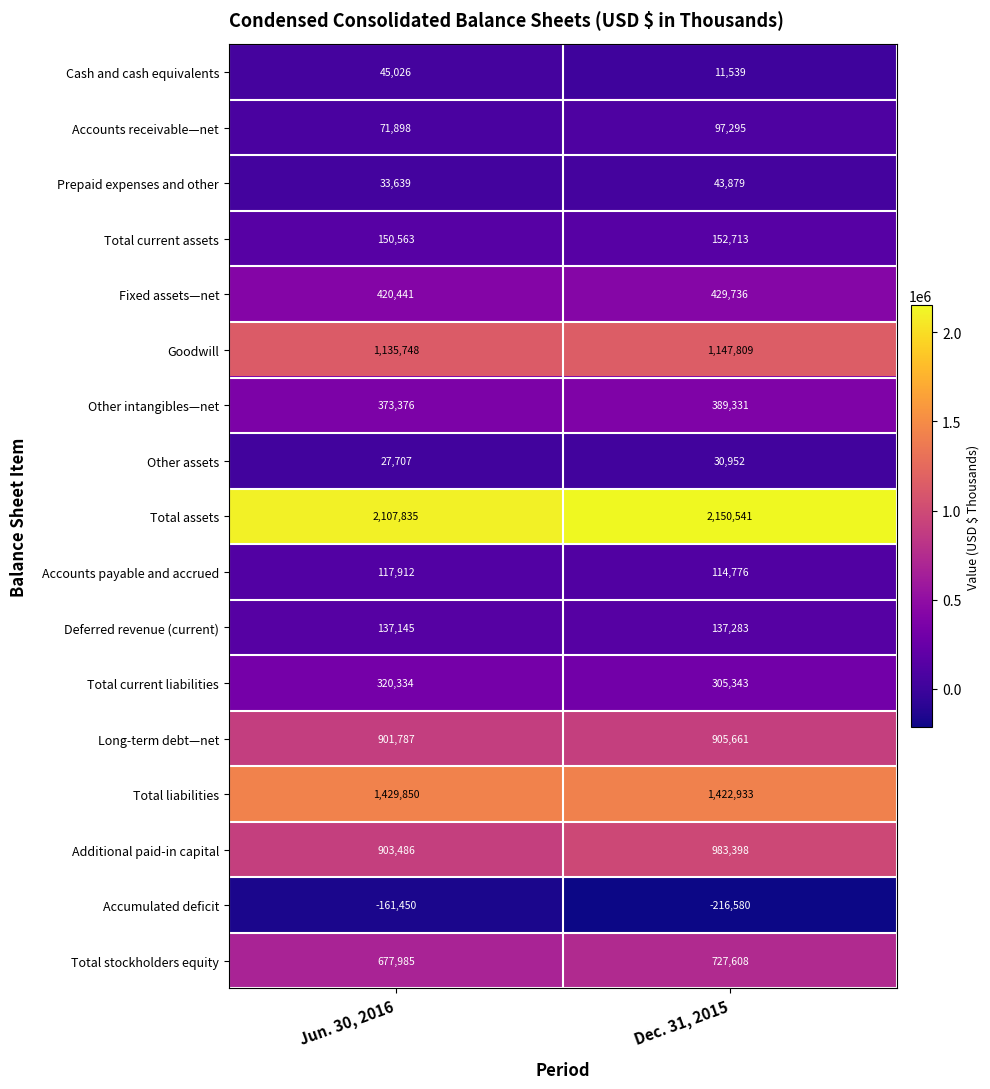

The Accounts payable and accrued series shows 114776 at Dec. 31, 2015. True or false?

True